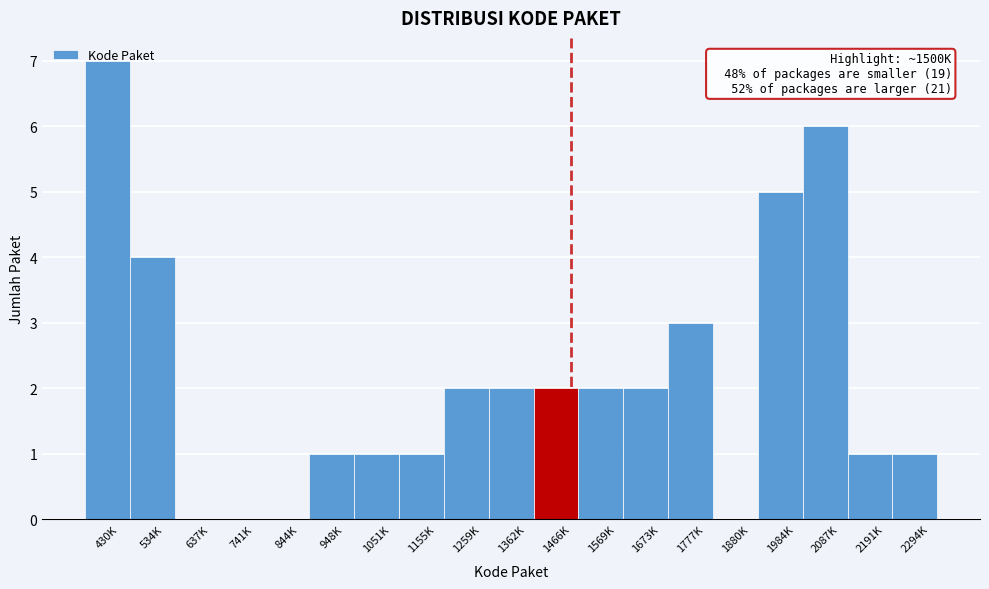

The value at 1466K is 3. True or false?

False